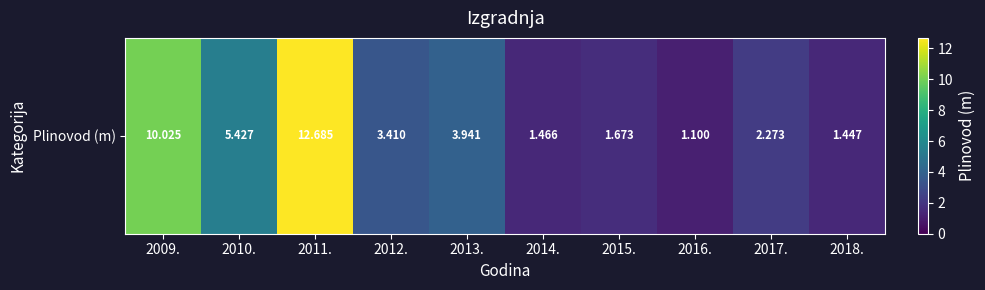

At which label does the data first exceed 3?

2009.